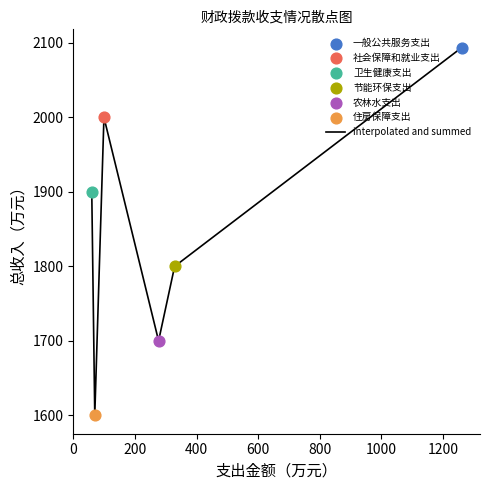

What is the difference between the maximum and minimum values?

493.6